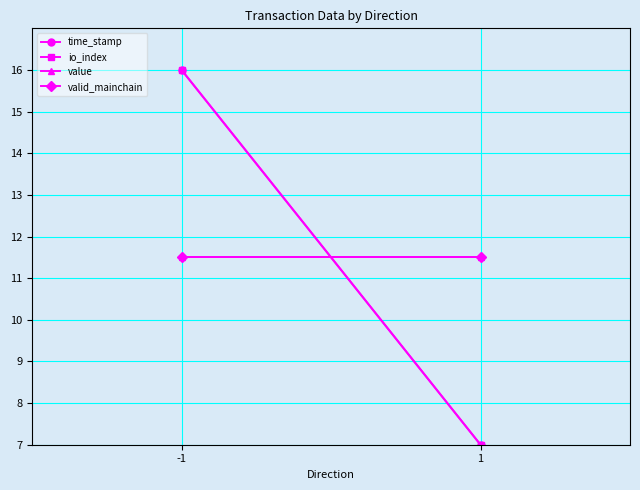

True or false: valid_mainchain has a value of 16.3 at -1.

False